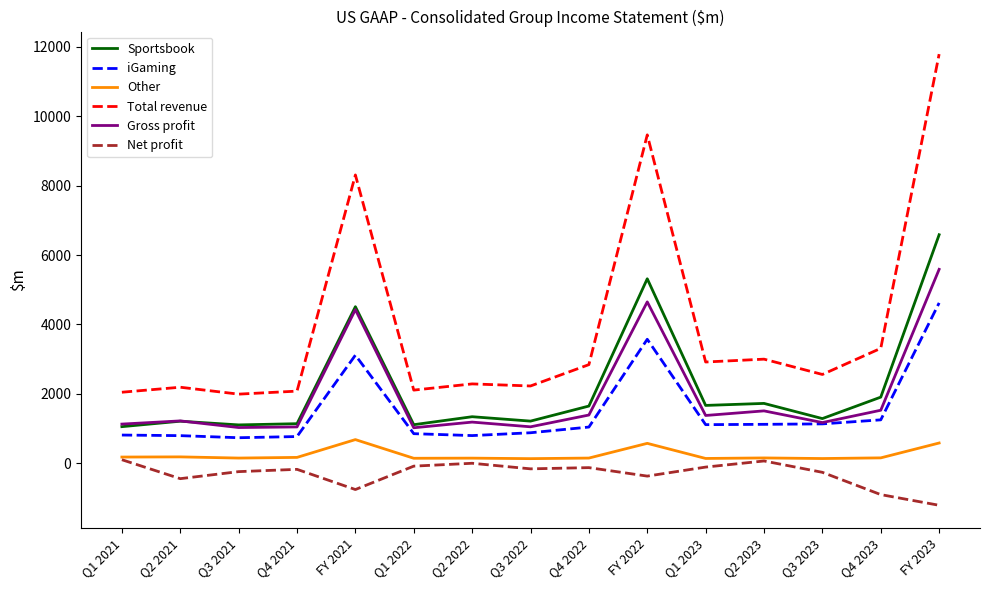

What is the lowest value of the Net profit series?

-1211.0